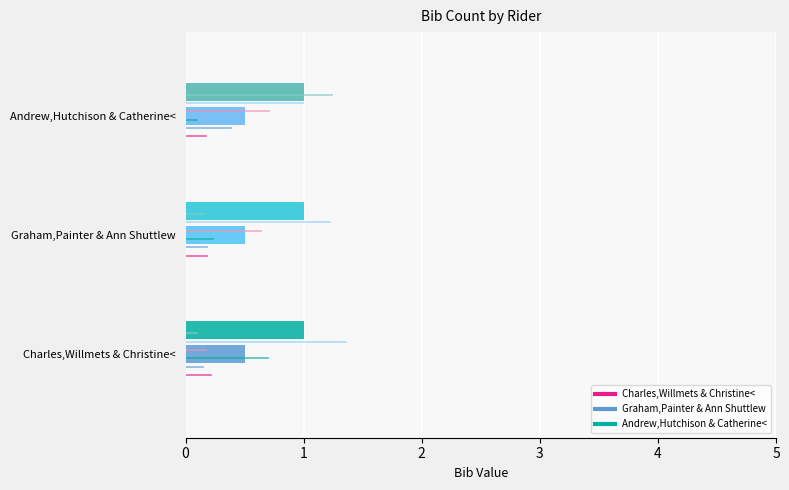

True or false: Graham,Painter & Ann Shuttlew line 0 has a value of 0.8 at 1.

True